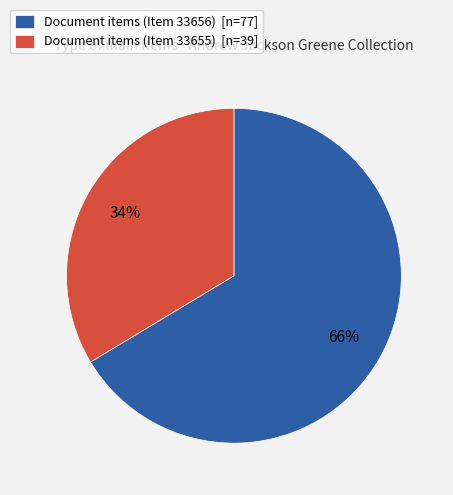

To the nearest percent, what is the combined percentage of Document items (Item 33655) [n=39] and Document items (Item 33656) [n=77]?

100%